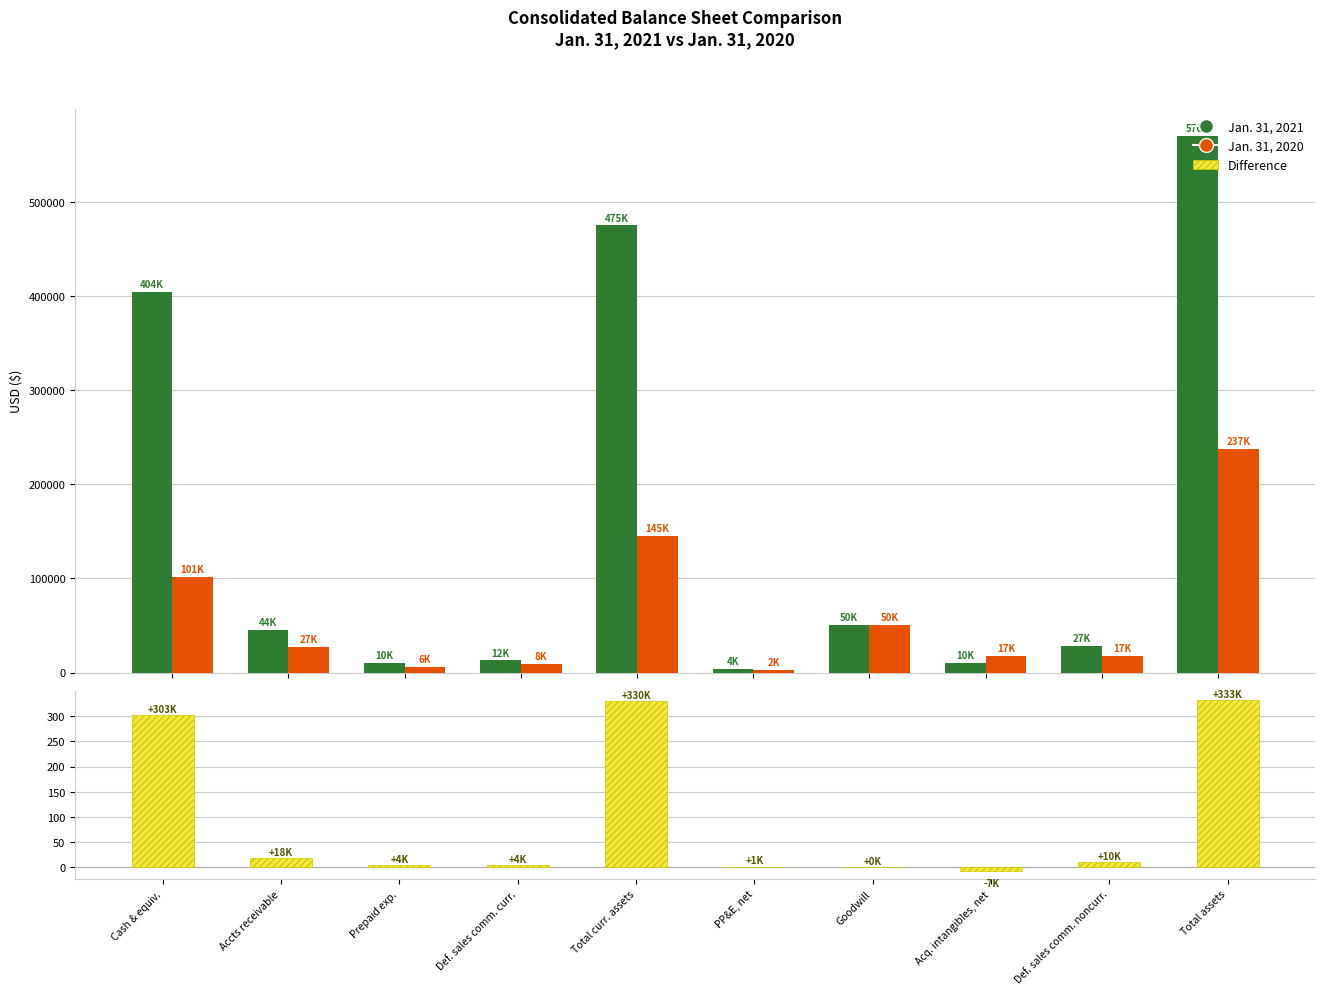

How many bars are there in total?

30